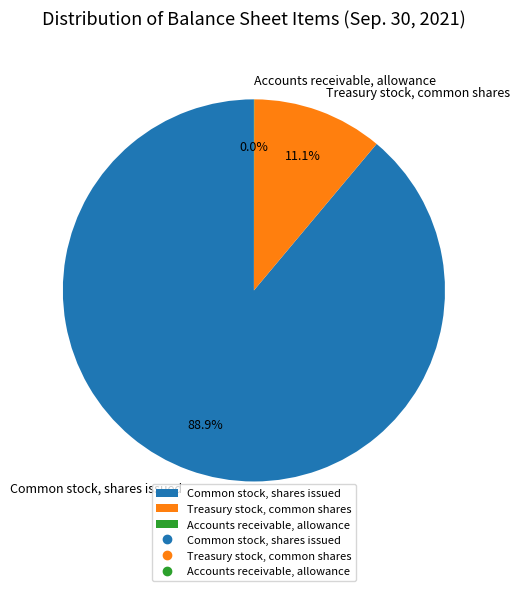

True or false: Treasury stock, common shares accounts for 22% of the total.

False